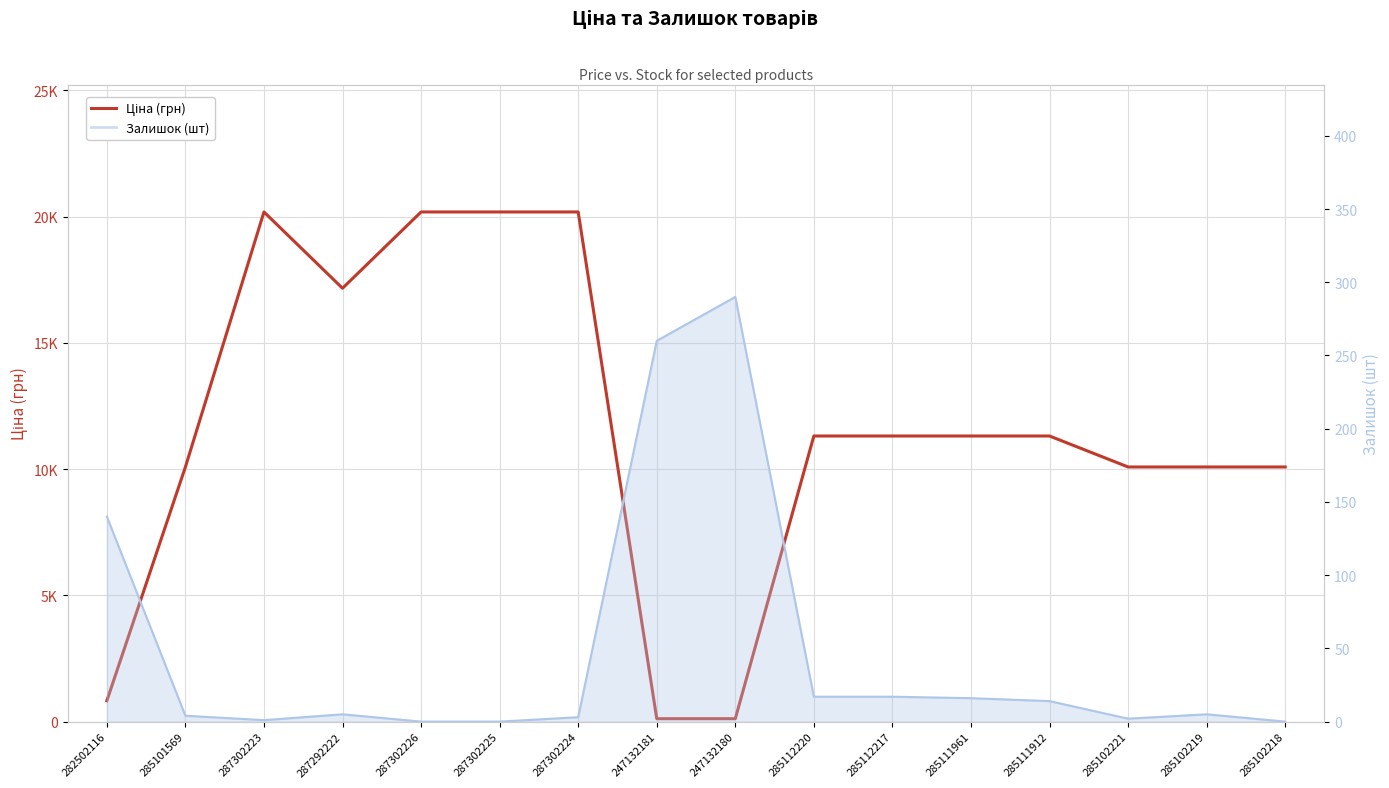

List the labels in order of value, smallest first.

247132181, 247132180, 282502116, 285101569, 285102221, 285102219, 285102218, 285112220, 285112217, 285111961, 285111912, 287292222, 287302223, 287302226, 287302225, 287302224